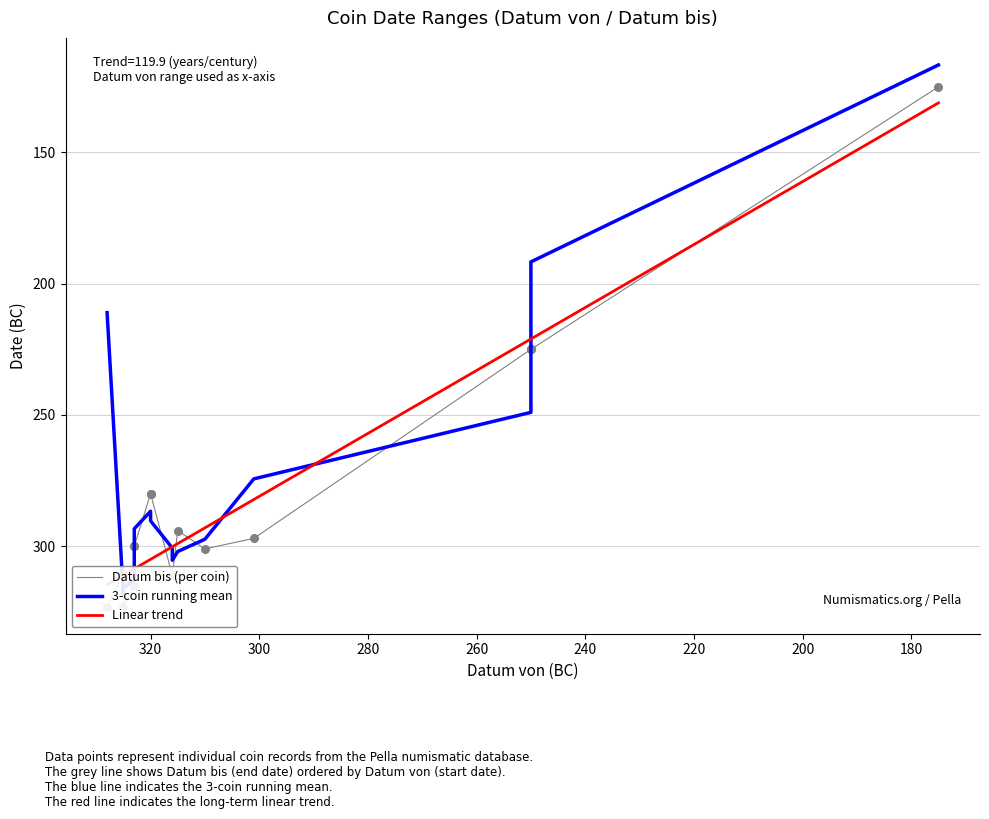

Which series has the largest total across all categories?

3-coin running mean